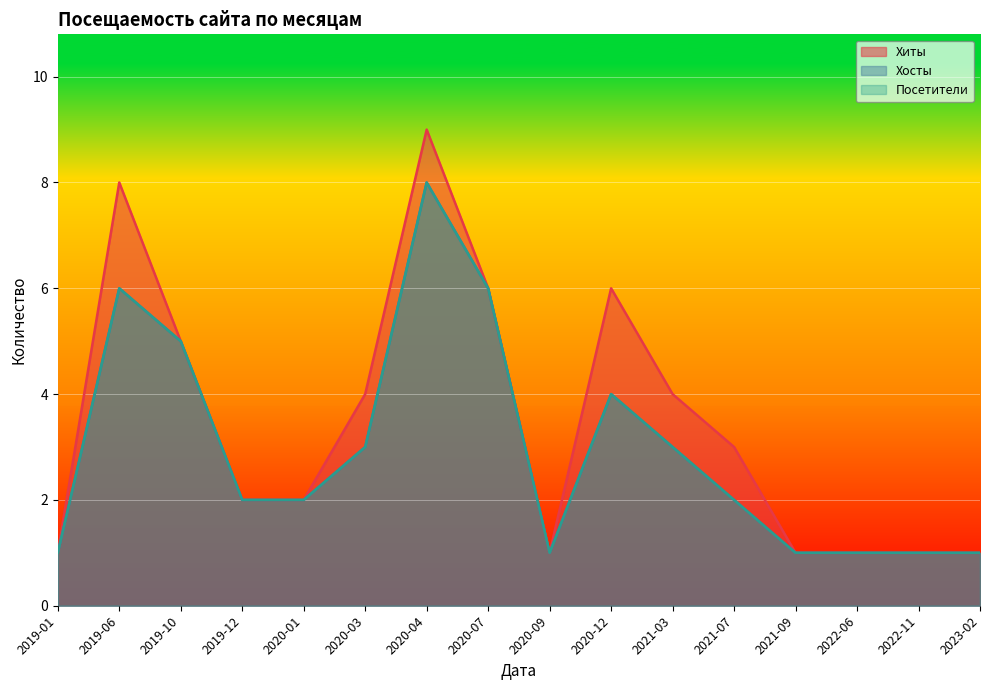

At which label does Посетители reach its minimum?

2019-01